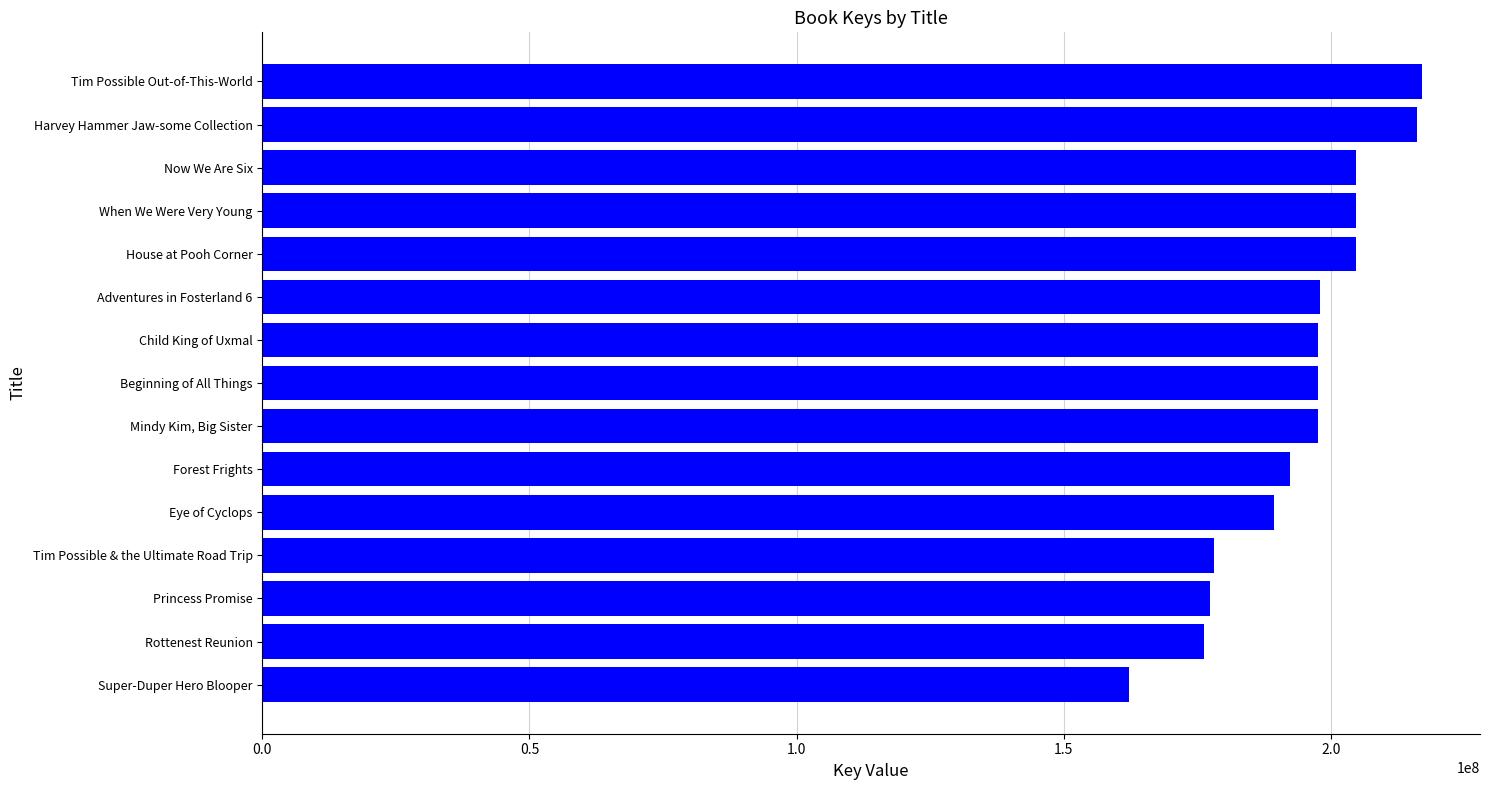

List the labels in order of value, smallest first.

Super-Duper Hero Blooper, Rottenest Reunion, Princess Promise, Tim Possible & the Ultimate Road Trip, Eye of Cyclops, Forest Frights, Mindy Kim, Big Sister, Beginning of All Things, Child King of Uxmal, Adventures in Fosterland 6, House at Pooh Corner, When We Were Very Young, Now We Are Six, Harvey Hammer Jaw-some Collection, Tim Possible Out-of-This-World